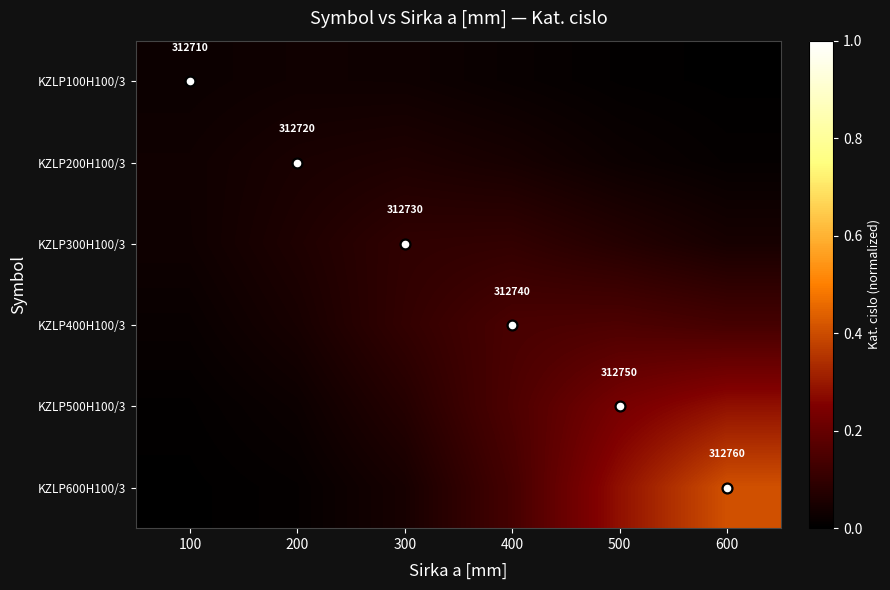

Rank the series by their maximum value, from lowest to highest.

KZLP100H100/3, KZLP200H100/3, KZLP300H100/3, KZLP400H100/3, KZLP500H100/3, KZLP600H100/3